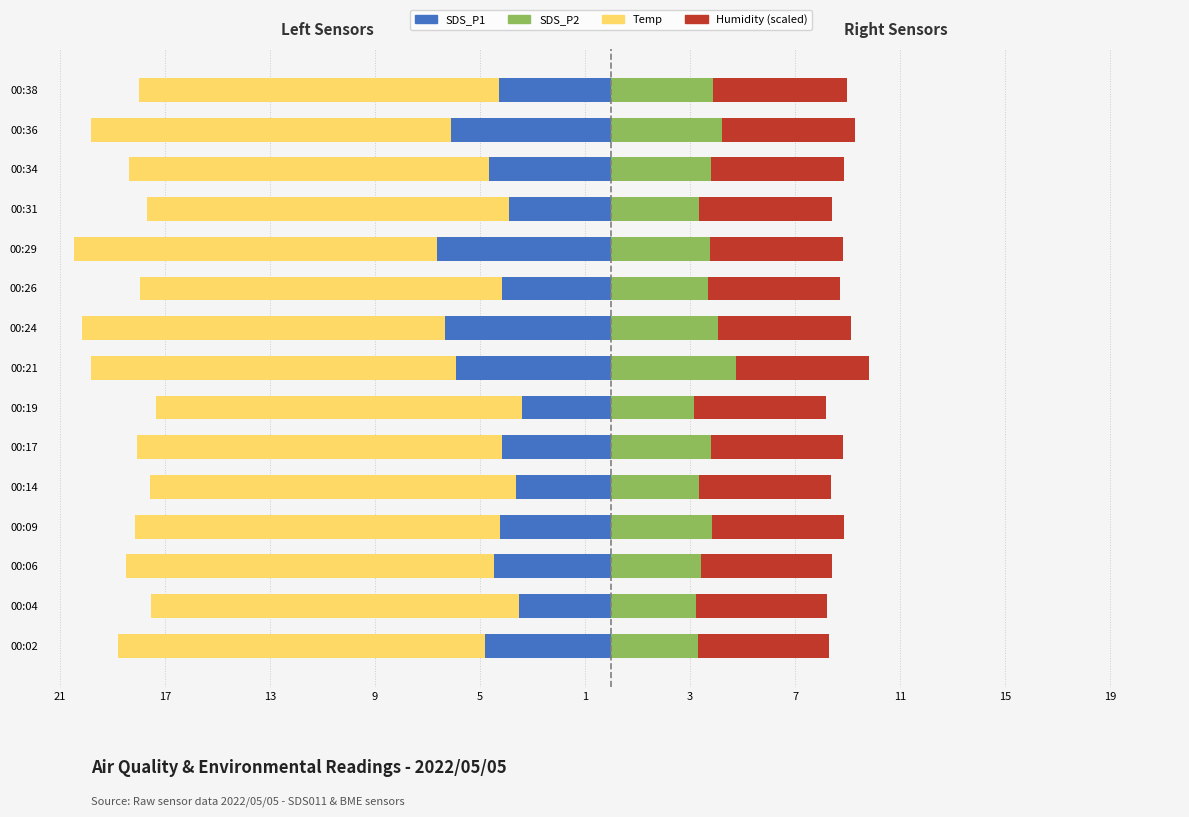

What is the sum of all Humidity (scaled) values?

75.6